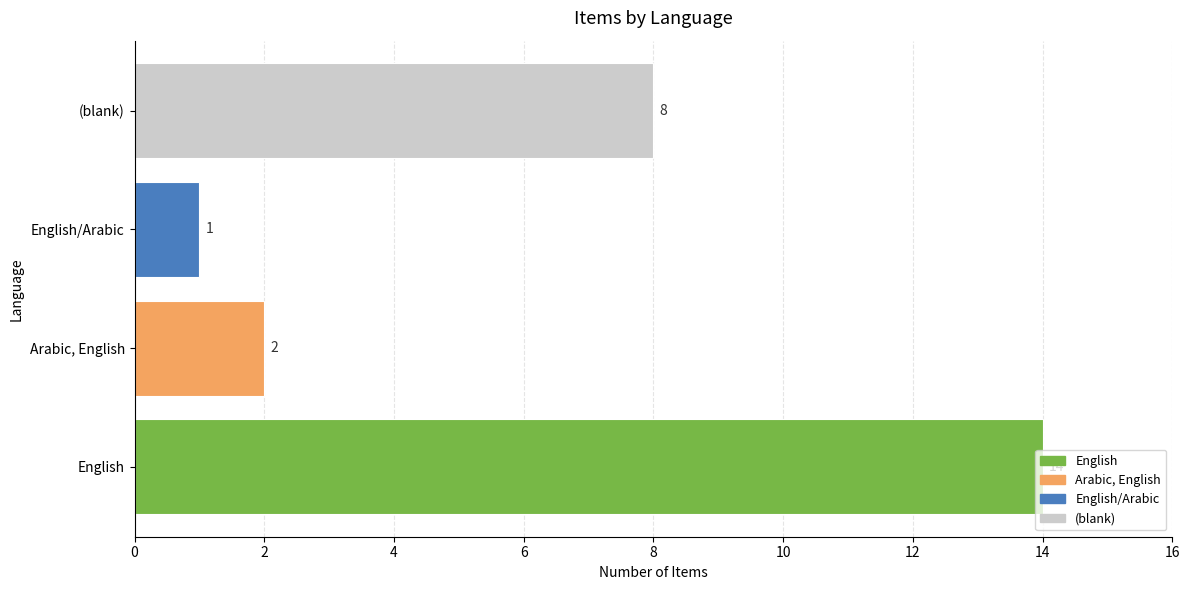

How many values are below 8?

2